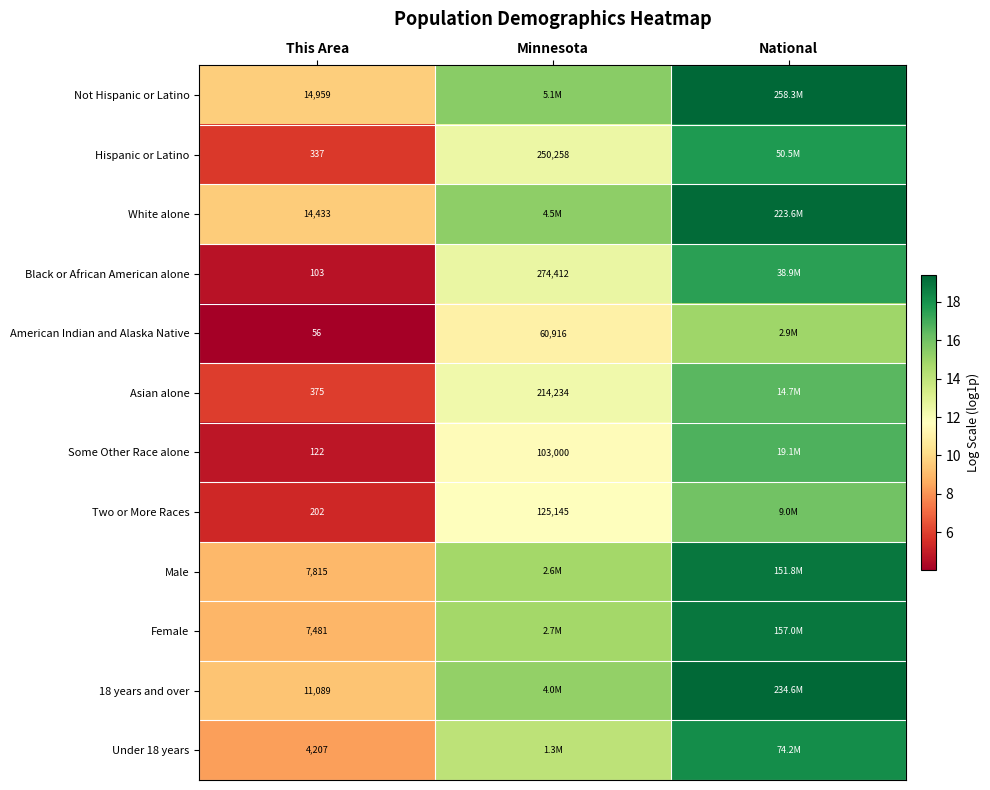

Is the value of White alone at This Area greater than the value of American Indian and Alaska Native at This Area?

Yes